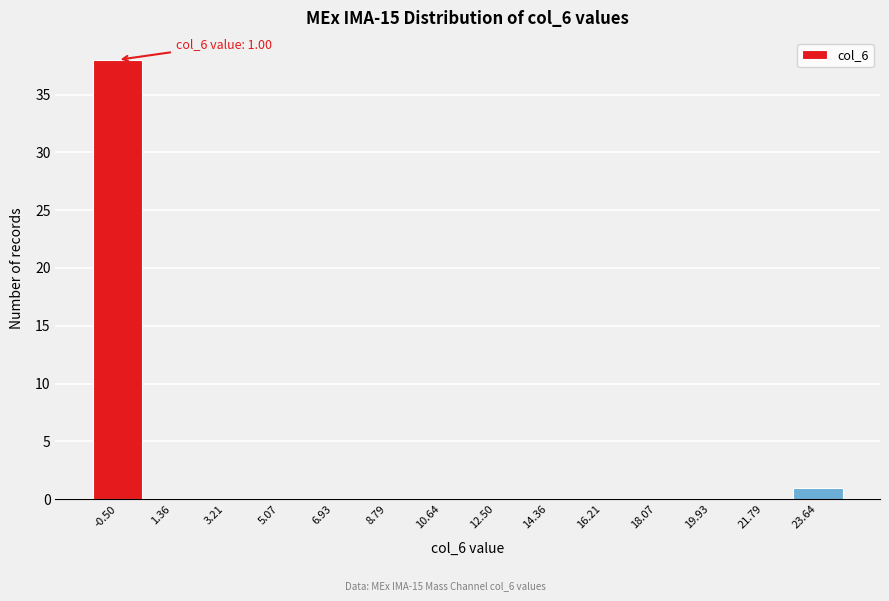

Reading left to right, what are all the values shown in this chart?

-0.50=38	1.36=0	3.21=0	5.07=0	6.93=0	8.79=0	10.64=0	12.50=0	14.36=0	16.21=0	18.07=0	19.93=0	21.79=0	23.64=1